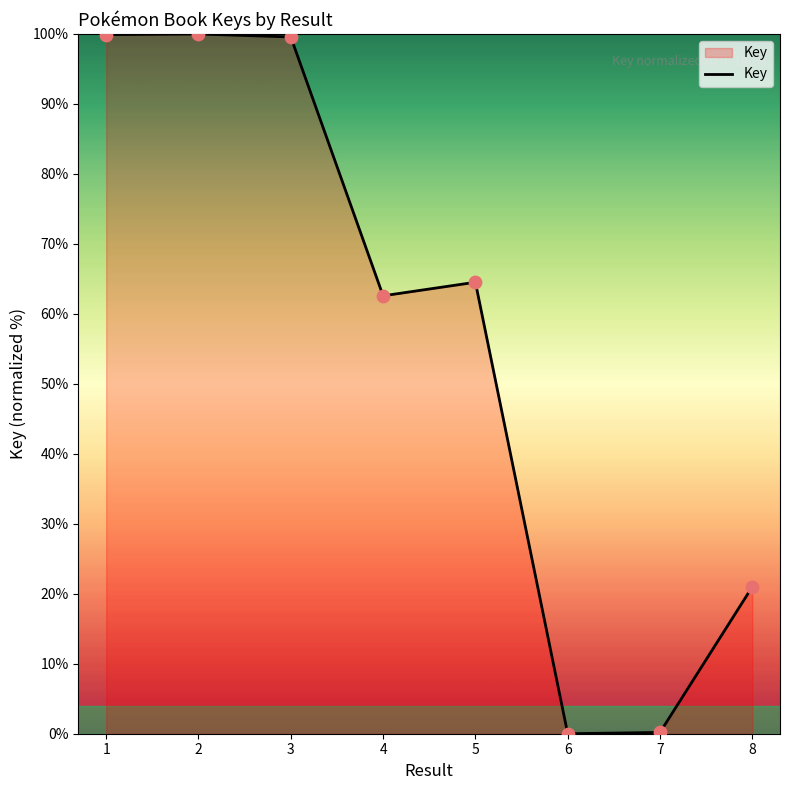

What is the change in value from 3 to 7?

-99.4